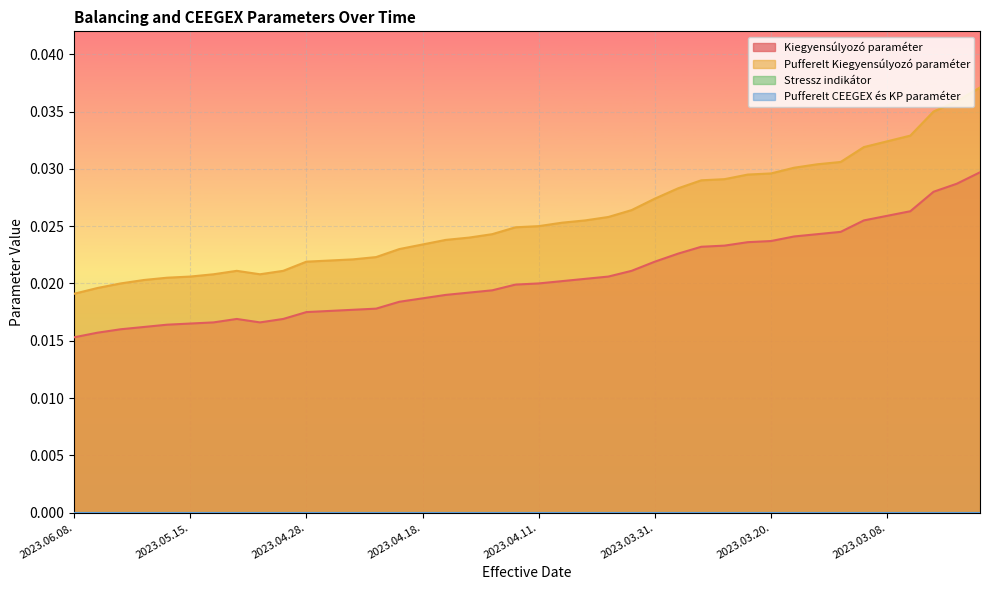

Rank the series by their maximum value, from lowest to highest.

Kiegyensúlyozó paraméter, Pufferelt Kiegyensúlyozó paraméter